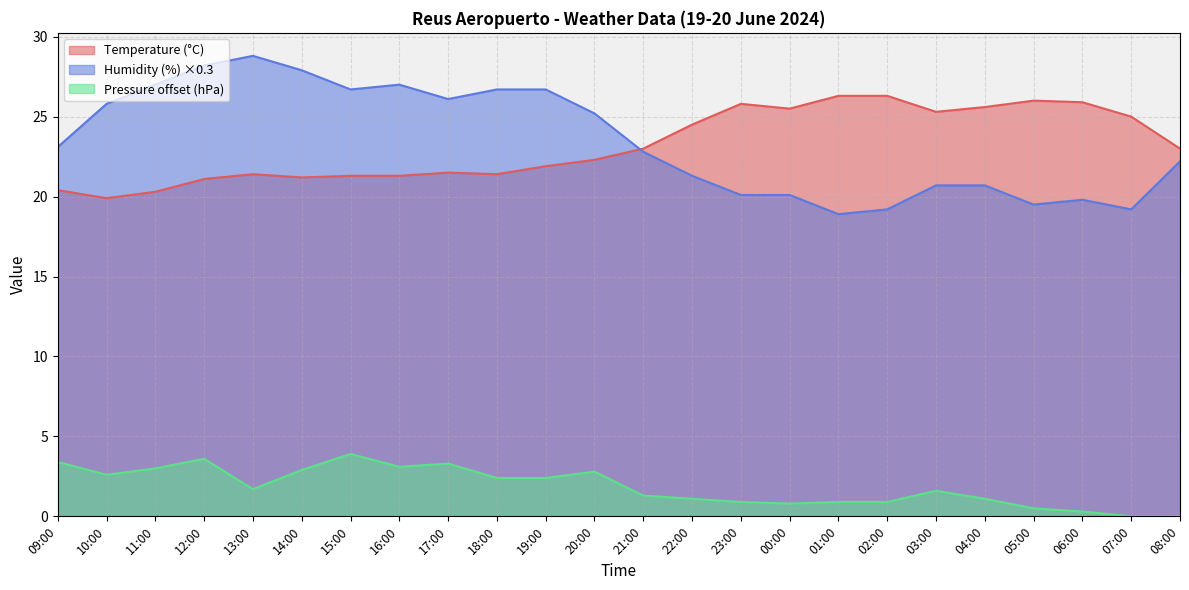

What is the total value across all series at 02:00?

46.4